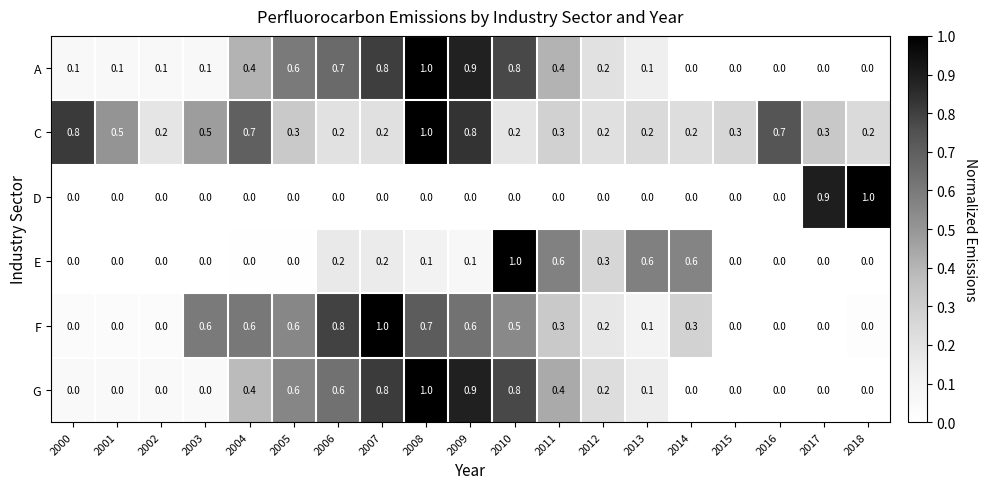

What is the greatest value displayed?

1.0